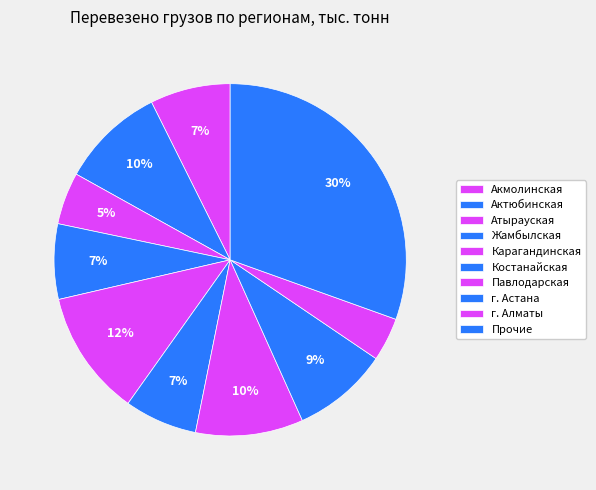

The Актюбинская slice represents 6% of the pie. True or false?

True